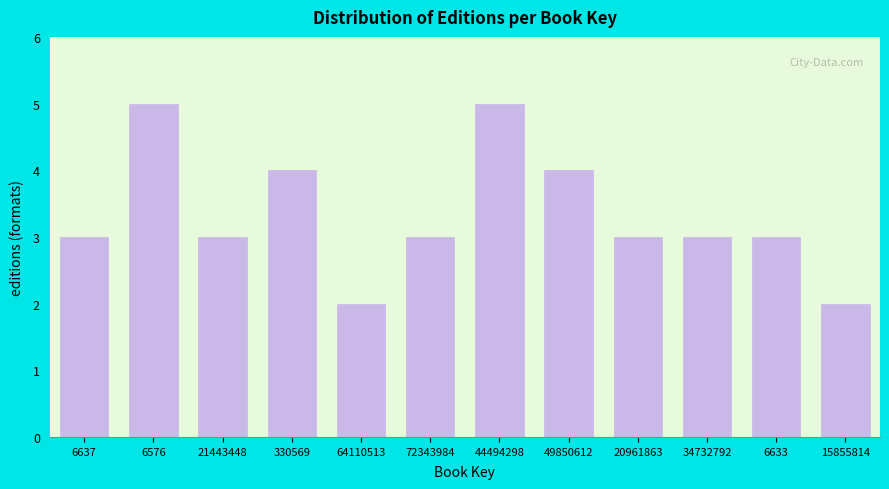

Reading left to right, what are all the values shown in this chart?

6637=3	6576=5	21443448=3	330569=4	64110513=2	72343984=3	44494298=5	49850612=4	20961863=3	34732792=3	6633=3	15855814=2